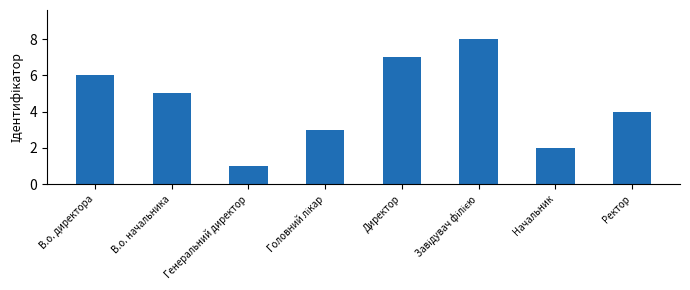

How many values are below 5?

4